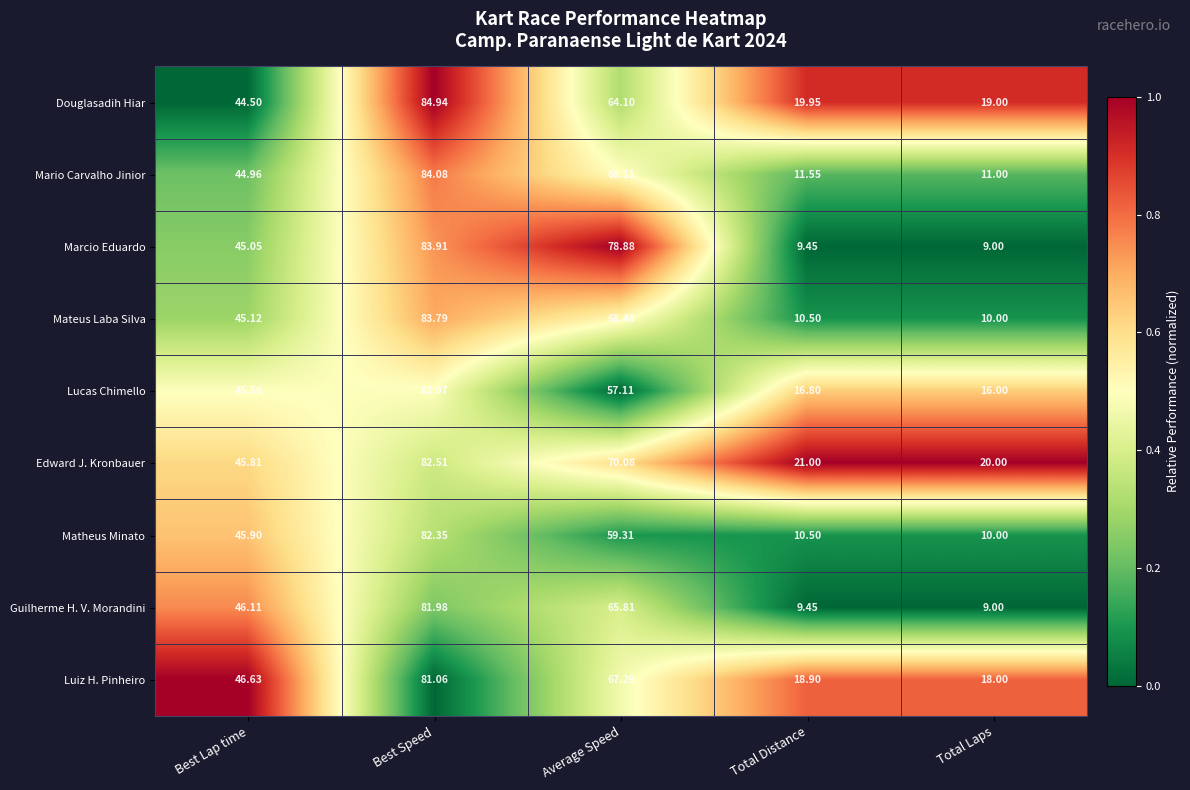

Which series has the widest spread of values?

Marcio Eduardo